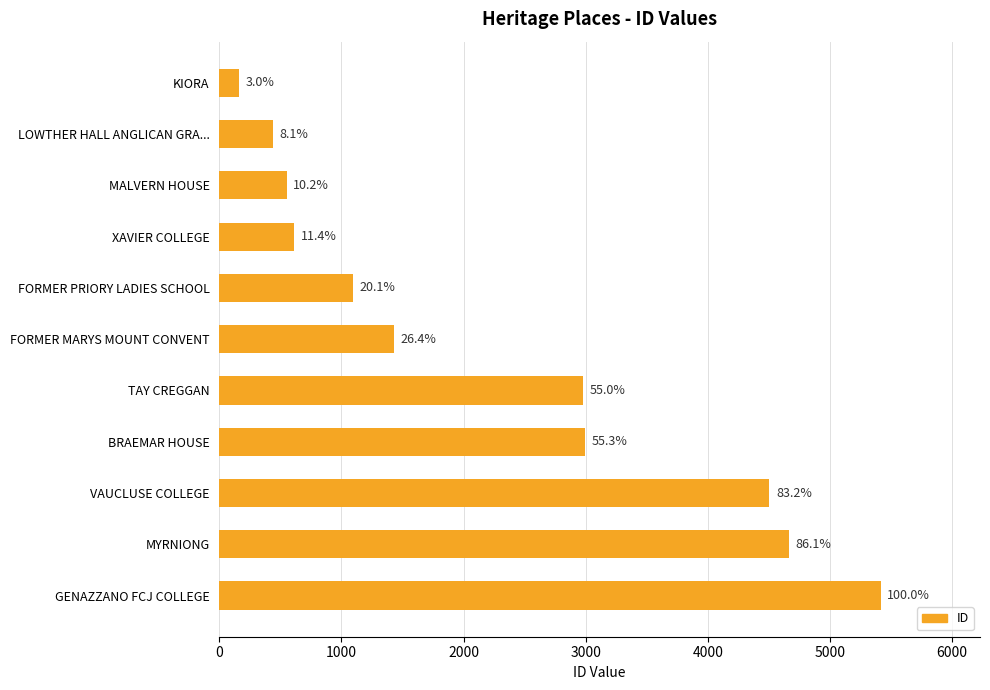

How many bars are there in total?

11